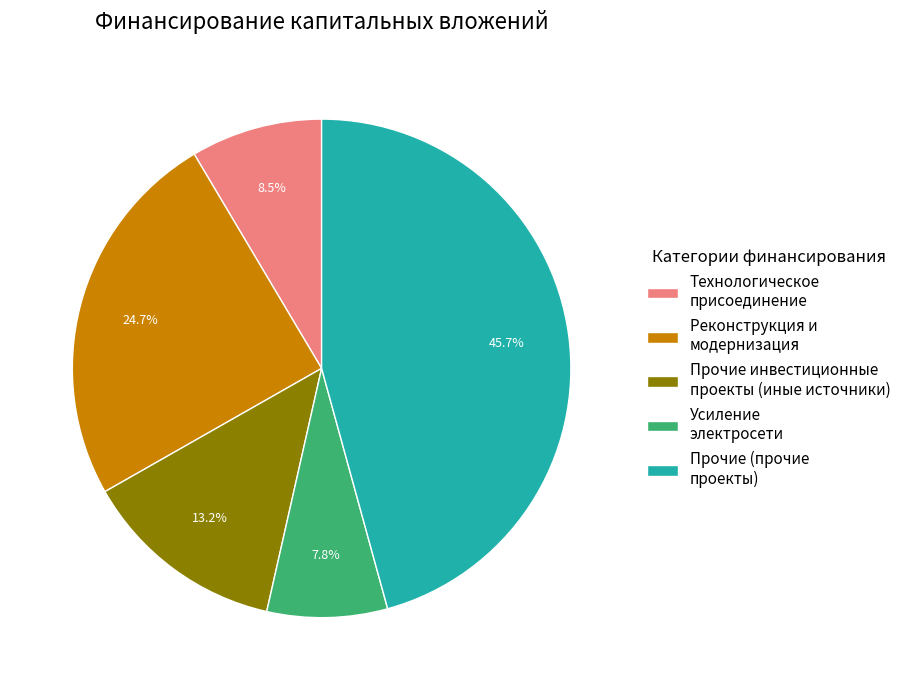

Which slice is the smallest?

Усиление электросети